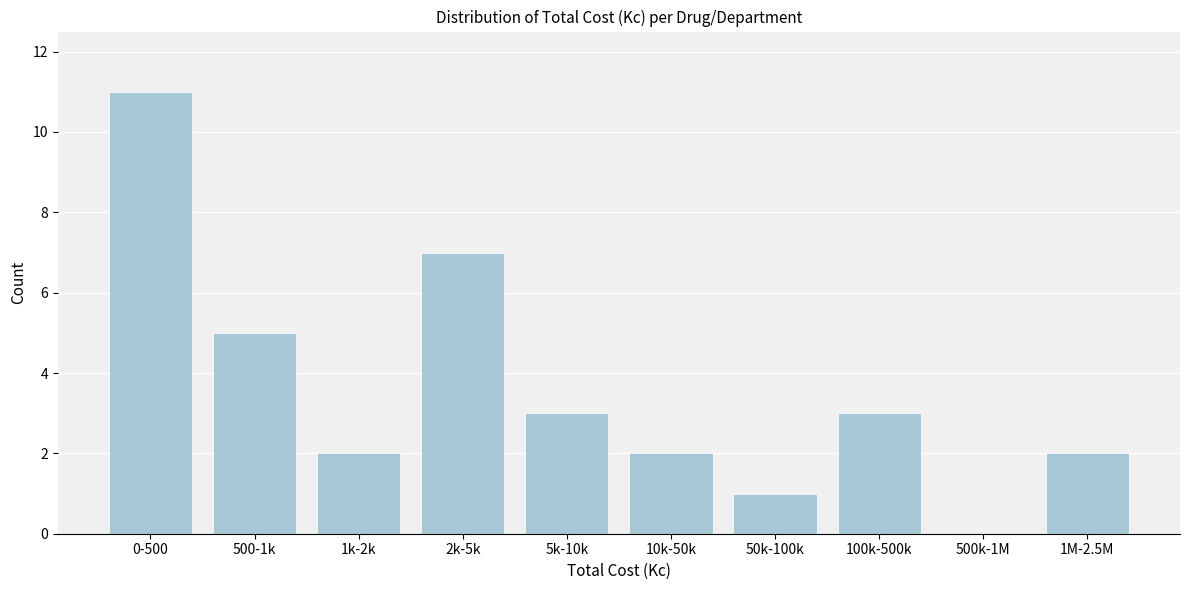

Reading left to right, list all the values displayed in this chart.

0-500=11	500-1k=5	1k-2k=2	2k-5k=7	5k-10k=3	10k-50k=2	50k-100k=1	100k-500k=3	500k-1M=0	1M-2.5M=2